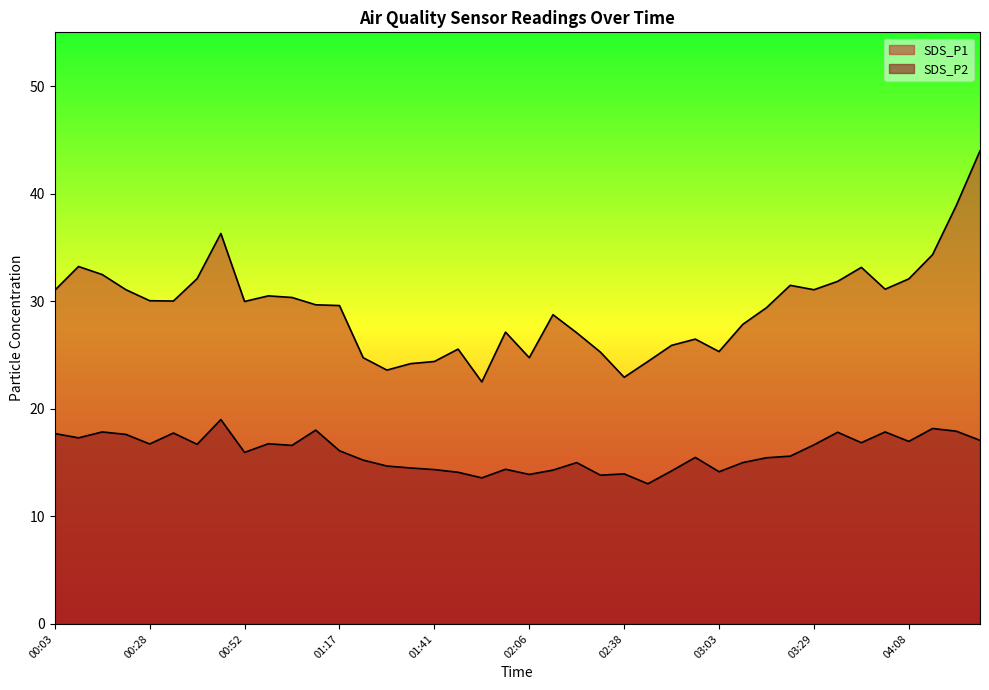

What is the sum of all SDS_P1 values?

1174.6